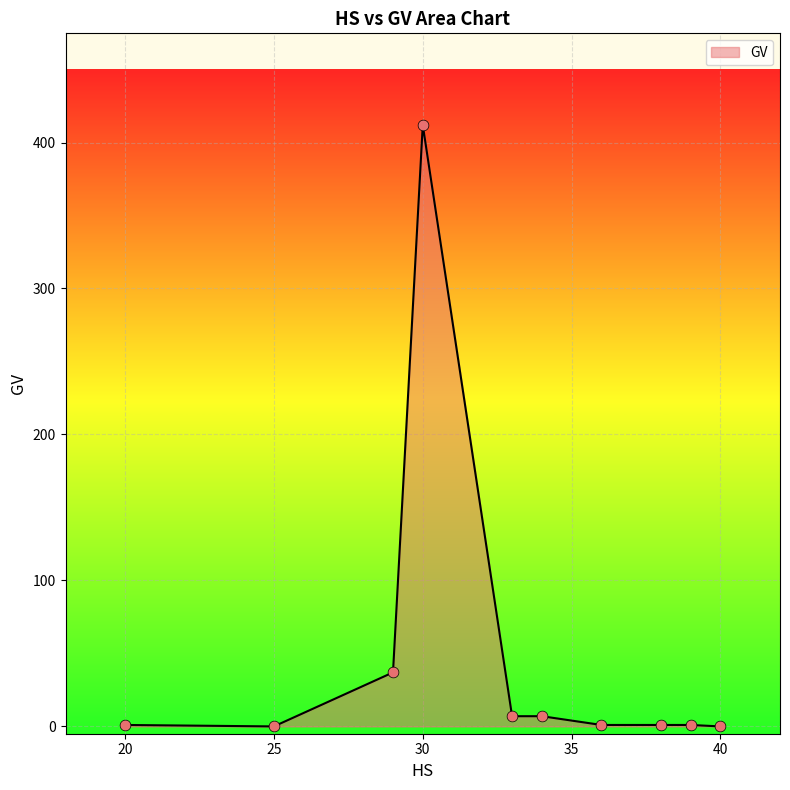

What is the difference between the maximum and minimum values?

412